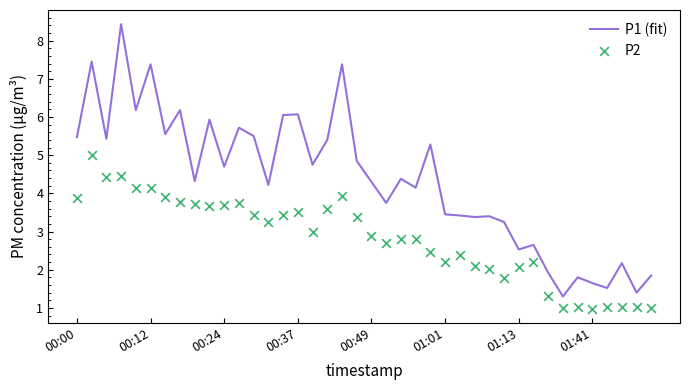

Which series contains the lowest Y value?

P2